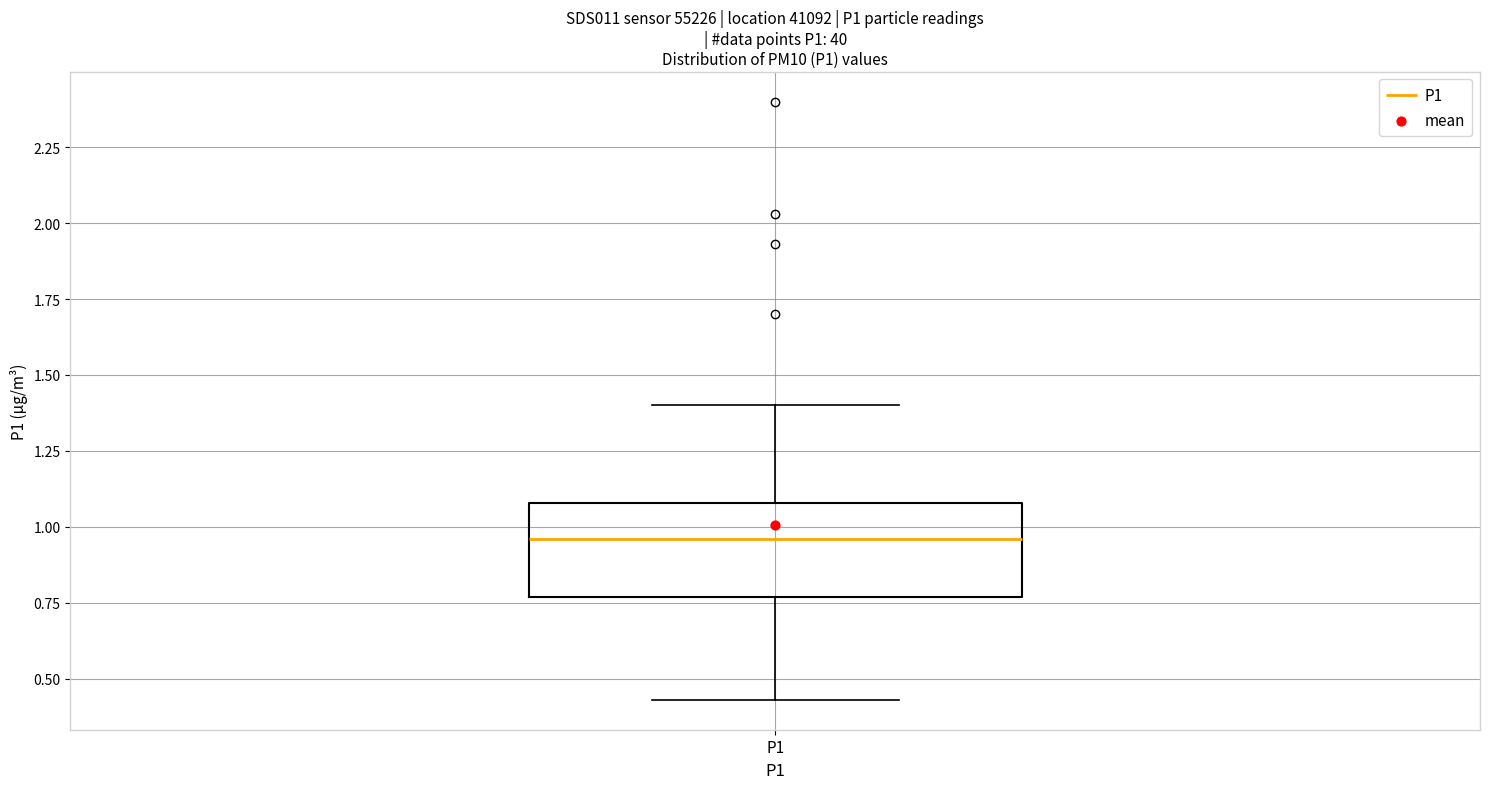

Where is the lower edge of the box for P1 on the y-axis? The values are not printed on the chart, so give them approximately, as read against the axis.

0.75